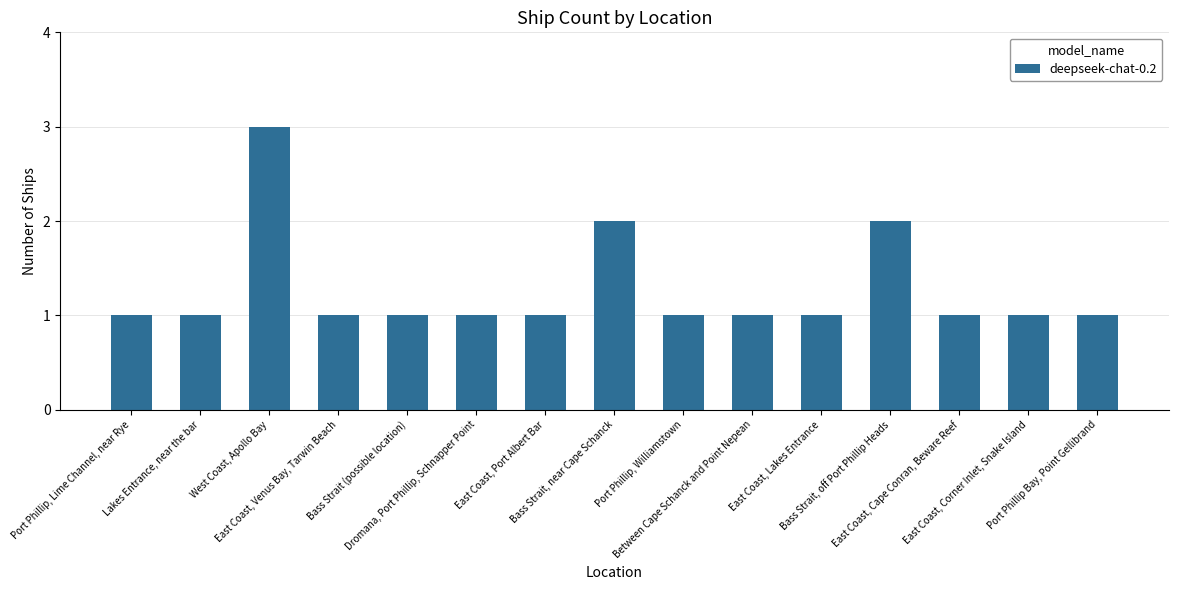

What is the maximum value shown in the chart?

3